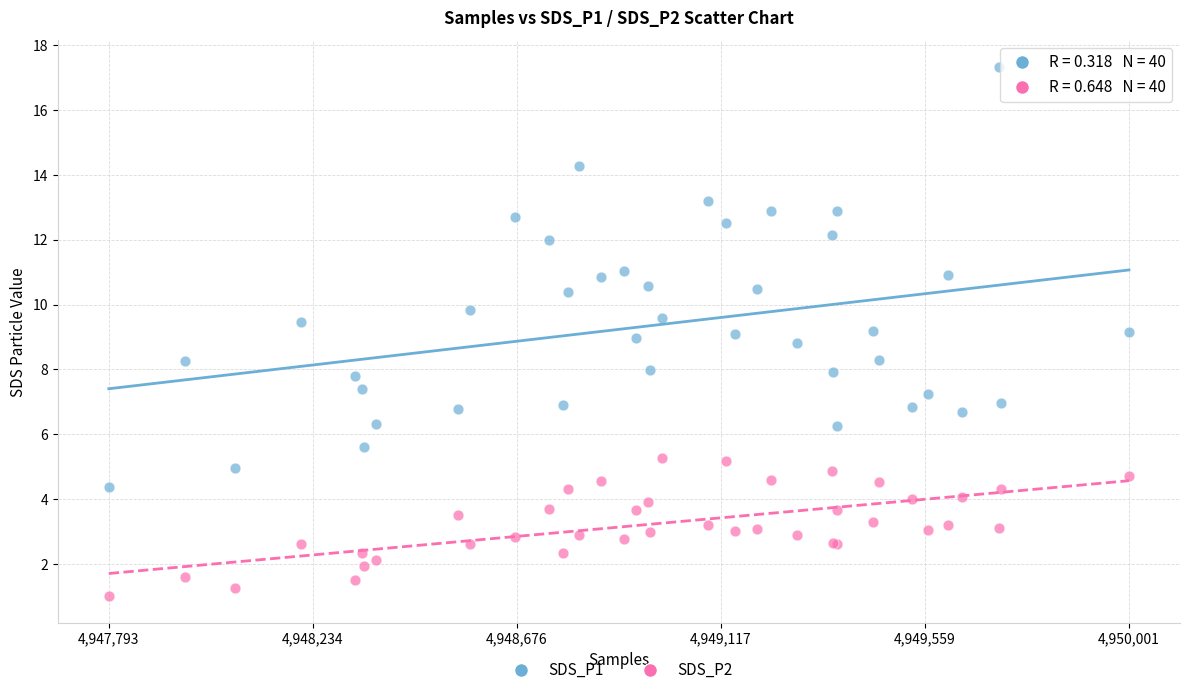

What are all the series names shown in the legend?

SDS_P1, SDS_P2